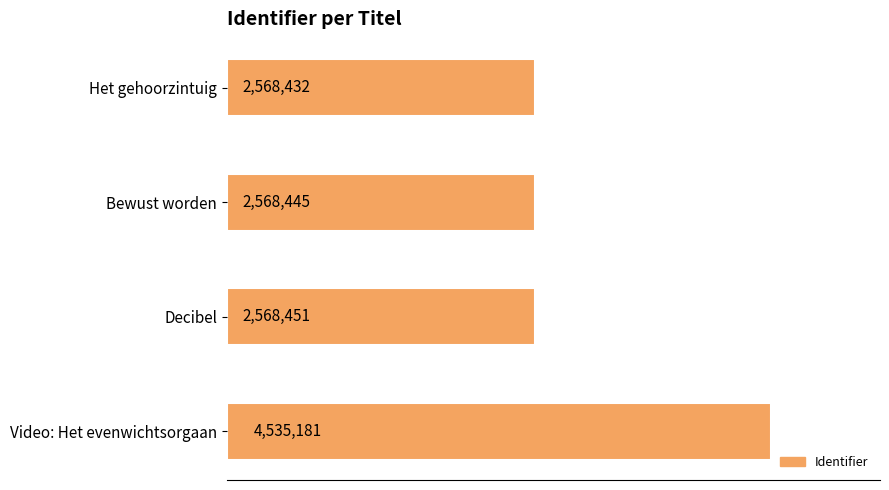

Which category has the highest value across all series?

Video: Het evenwichtsorgaan